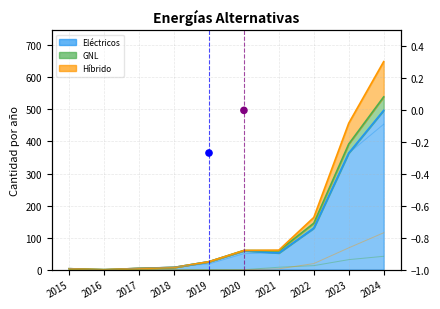

Which series has the widest spread of Y values?

Eléctricos